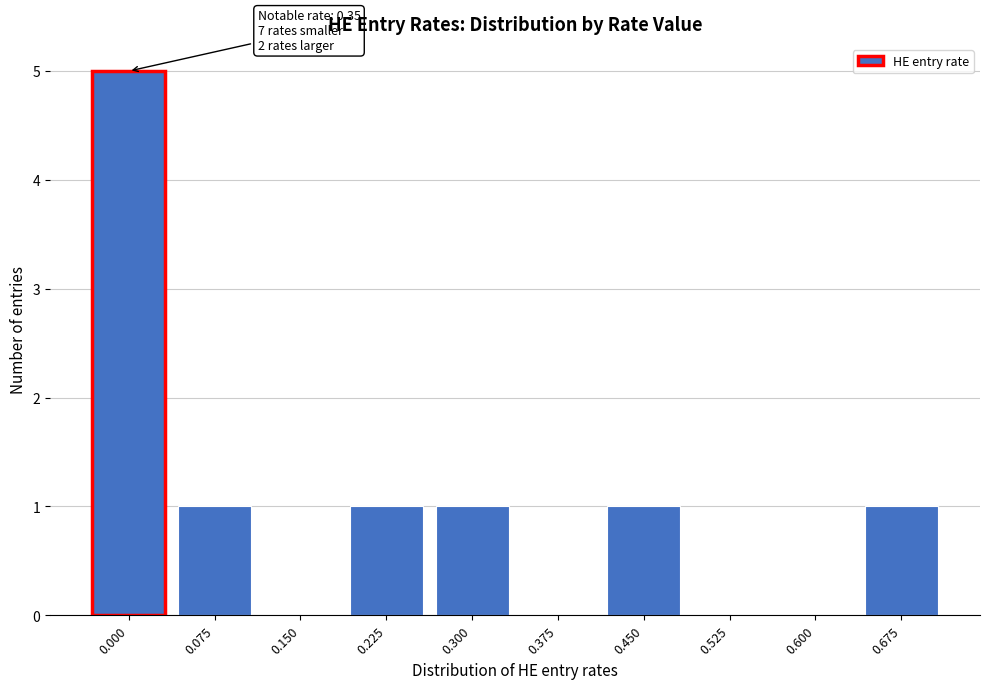

Reading left to right, list all the values displayed in this chart.

0.000=5	0.075=1	0.150=0	0.225=1	0.300=1	0.375=0	0.450=1	0.525=0	0.600=0	0.675=1